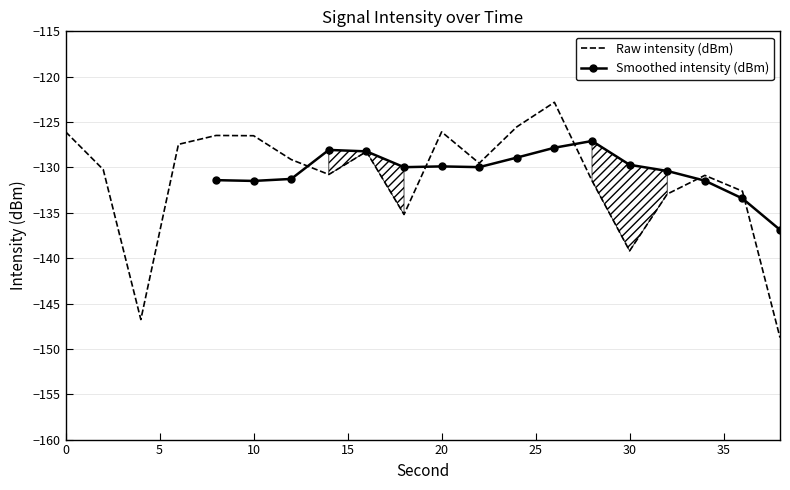

At which label is the value closest to -135?

18